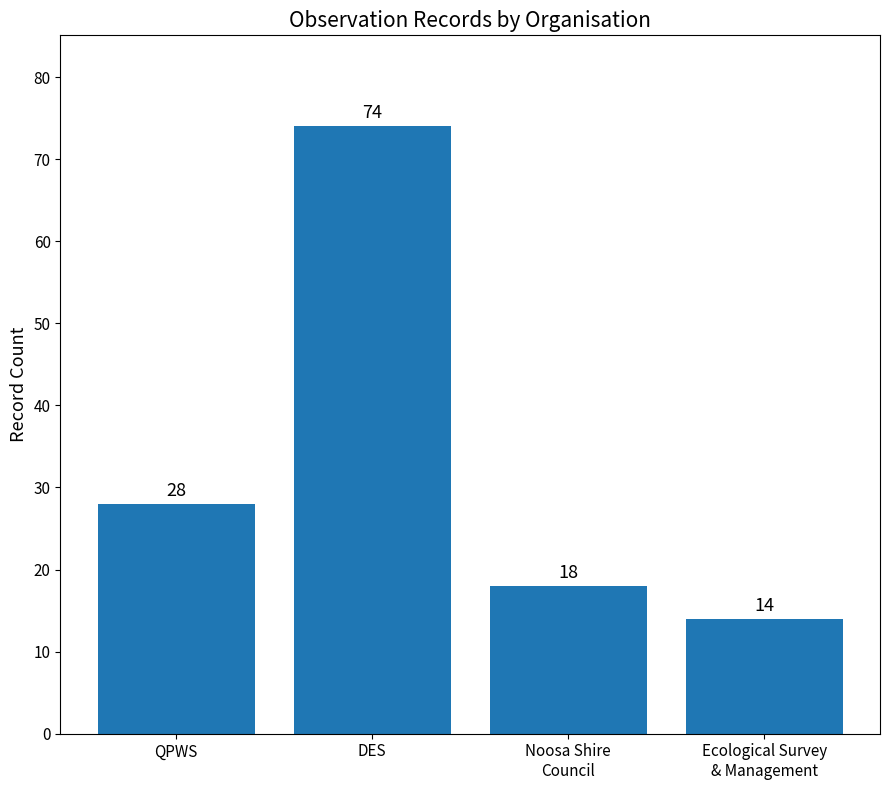

Reading left to right, extract all data points from this chart.

QPWS=28	DES=74	Noosa Shire
Council=18	Ecological Survey
& Management=14